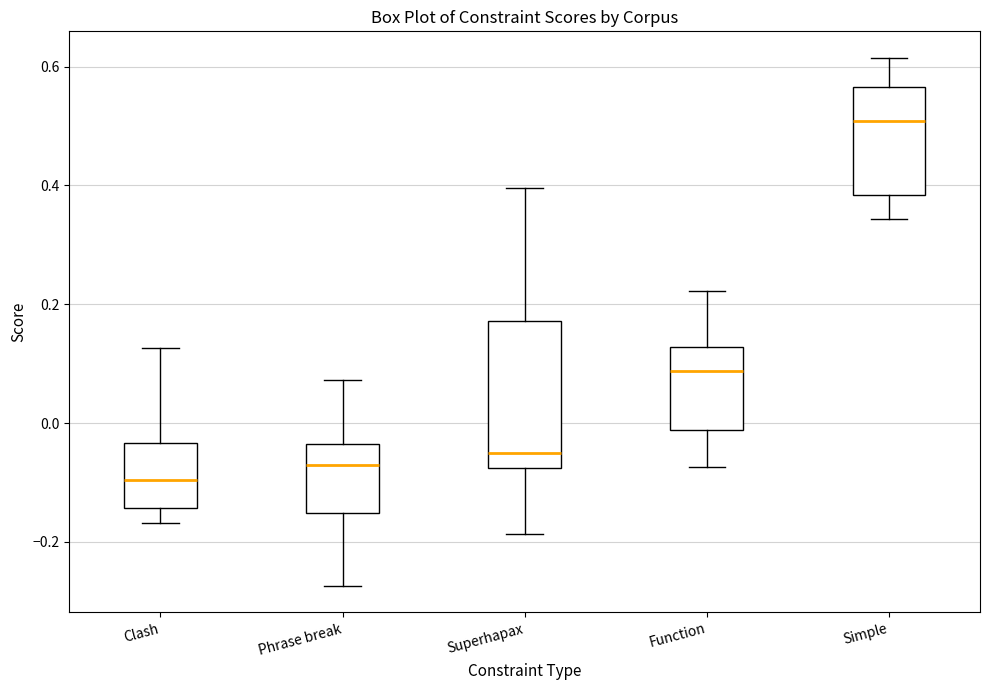

Comparing the boxes themselves (not the whiskers), which one is the tallest?

Superhapax